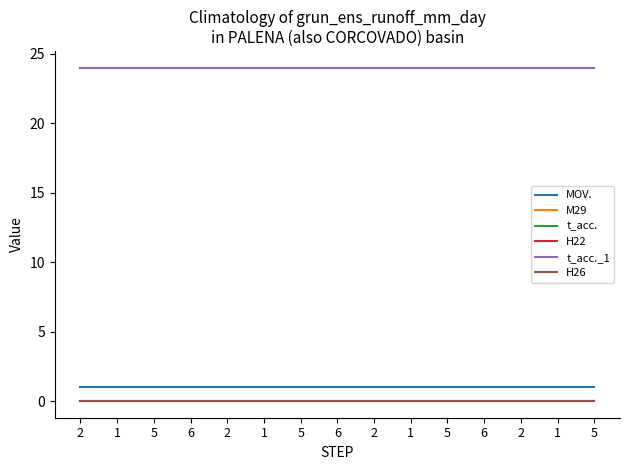

Between 1 and 6, which series saw the biggest shift?

MOV.